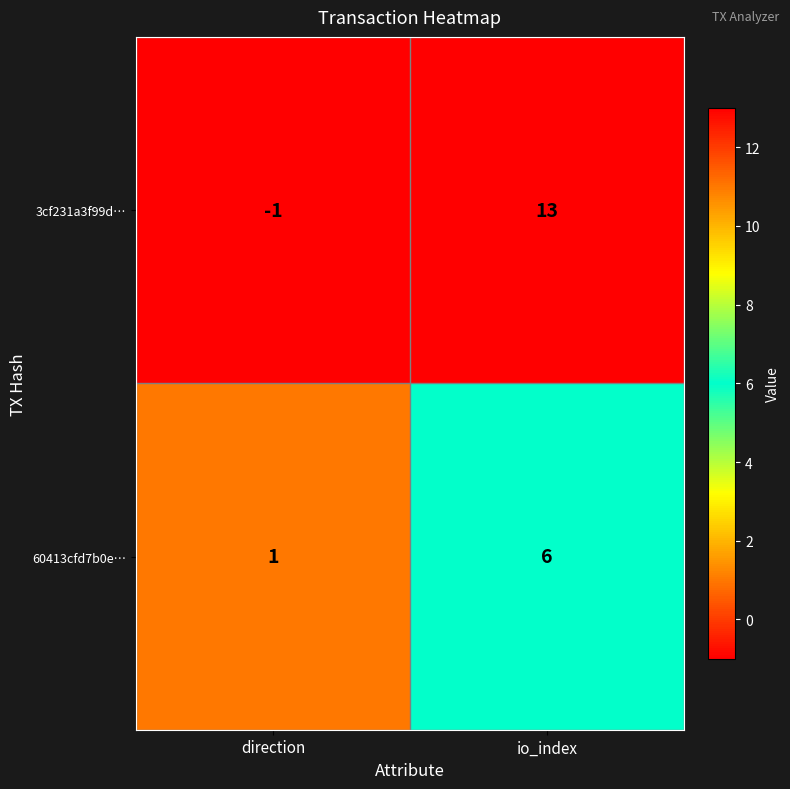

At which category does the chart reach its minimum across all series?

direction